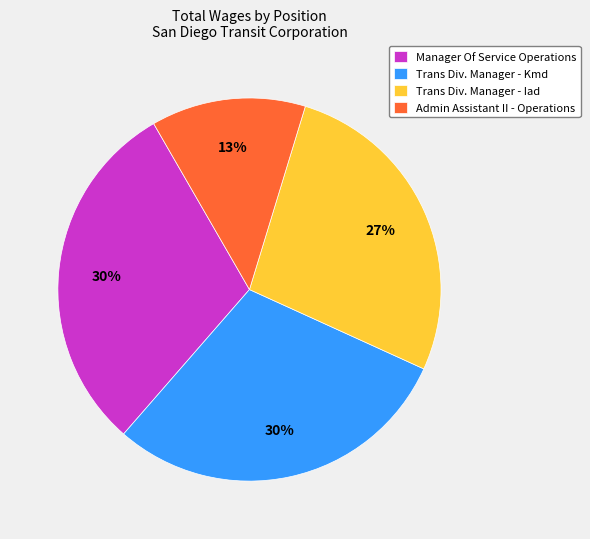

Which category has the smallest portion of the pie?

Admin Assistant II - Operations